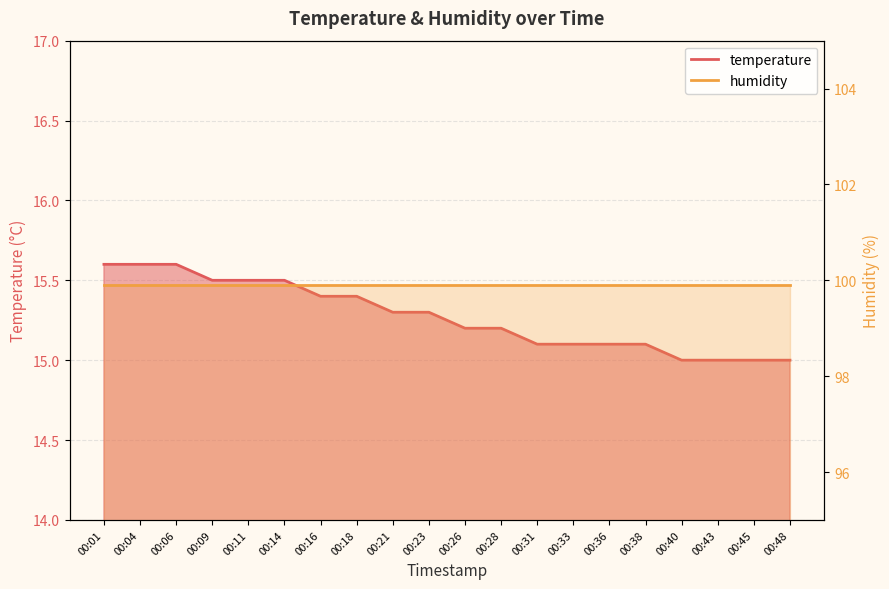

Read the value at 00:09.

15.5